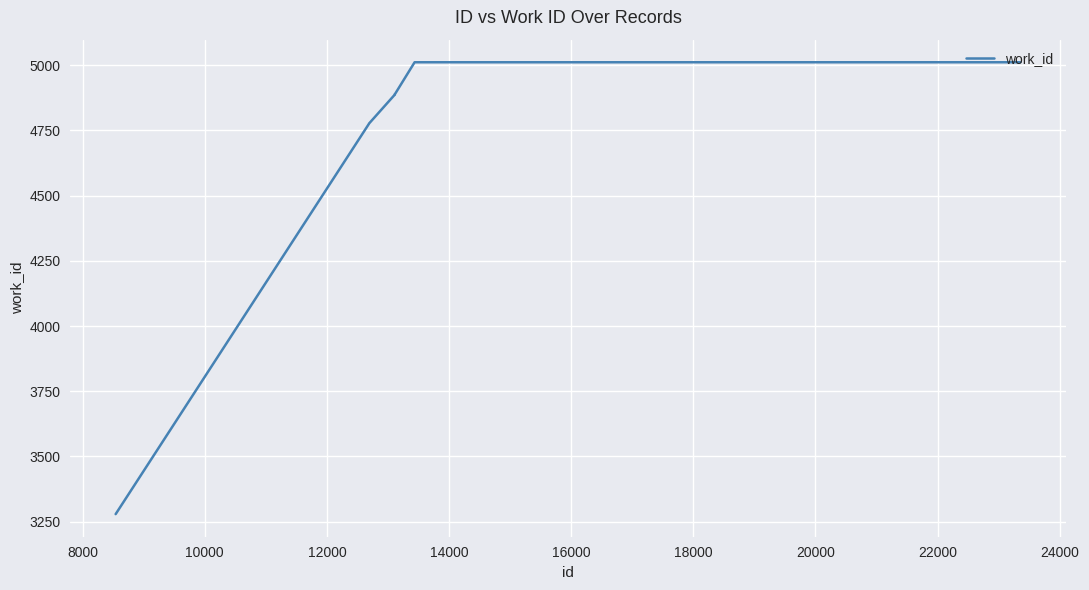

What is the smallest value displayed?

3279